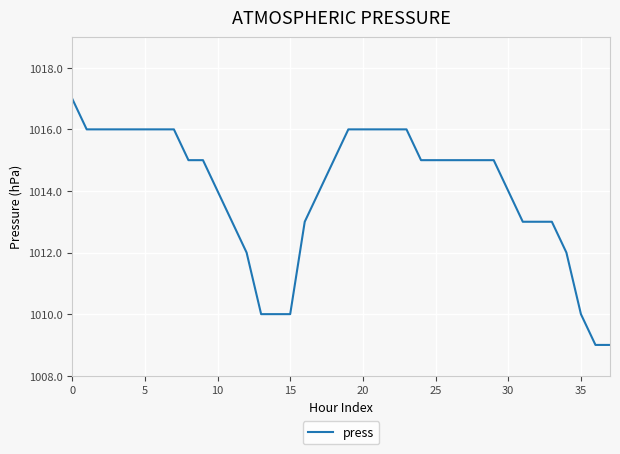

What is the maximum value shown in the chart?

1017